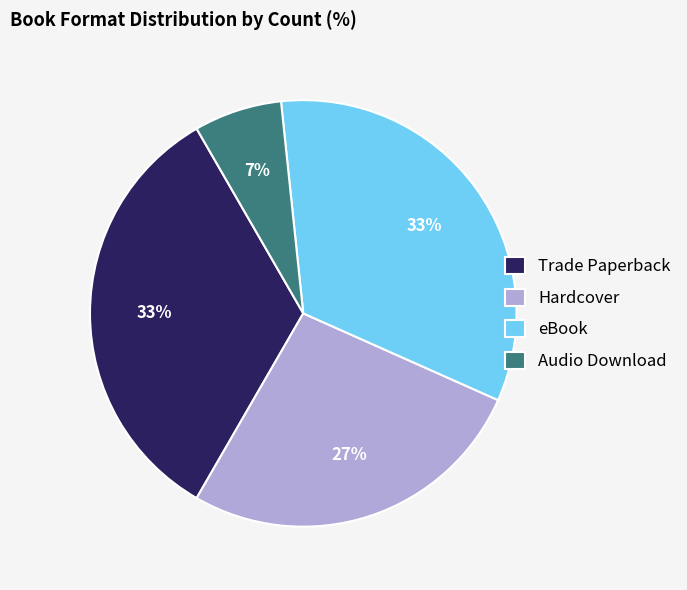

Is the sum of Trade Paperback and eBook greater than half?

Yes